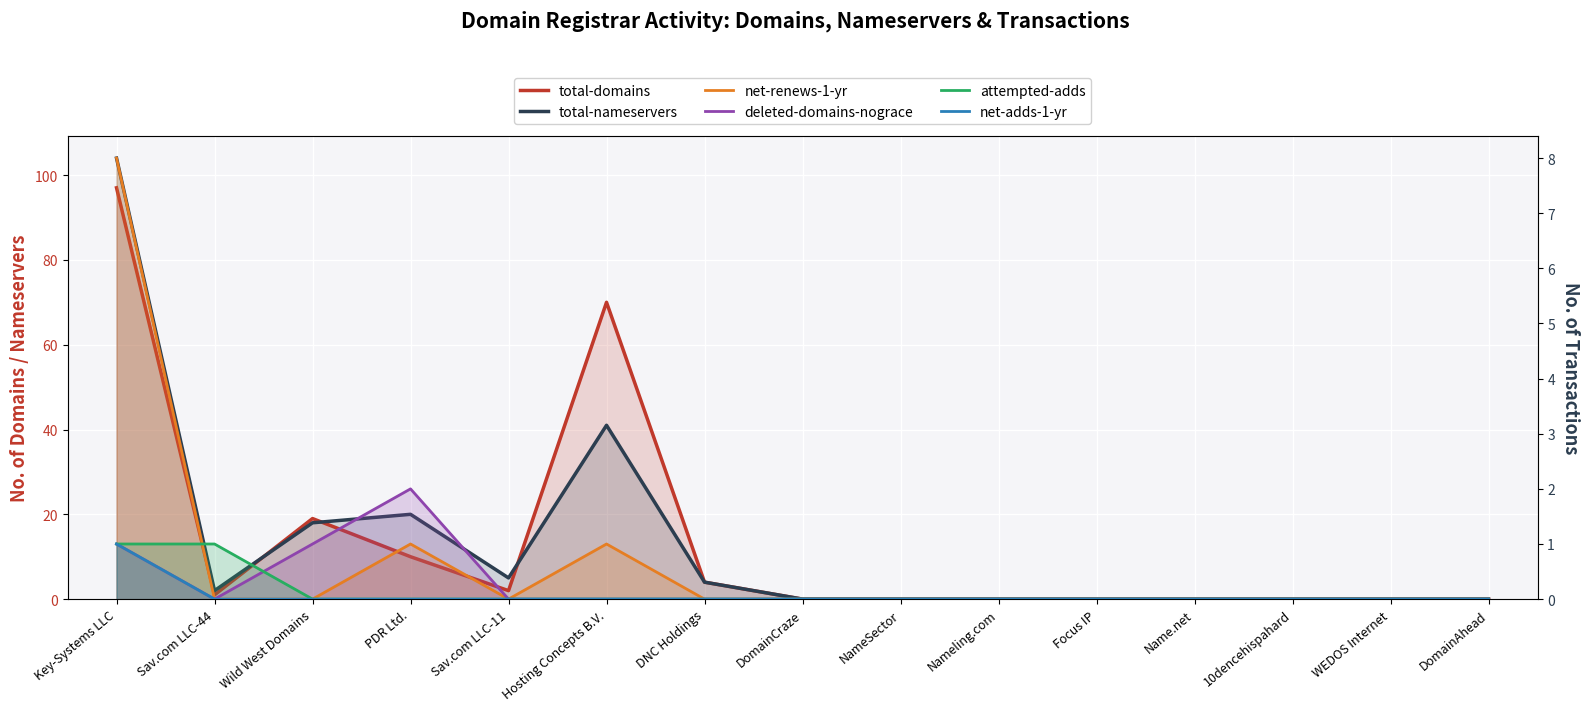

Rank the series by their maximum value, from lowest to highest.

attempted-adds, net-adds-1-yr, deleted-domains-nograce, net-renews-1-yr, total-domains, total-nameservers